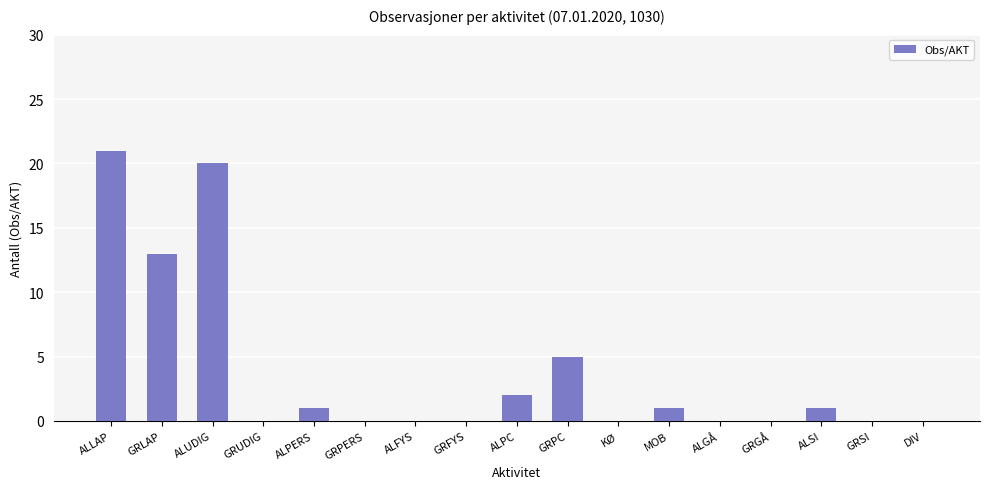

Count the number of data series in this chart.

1